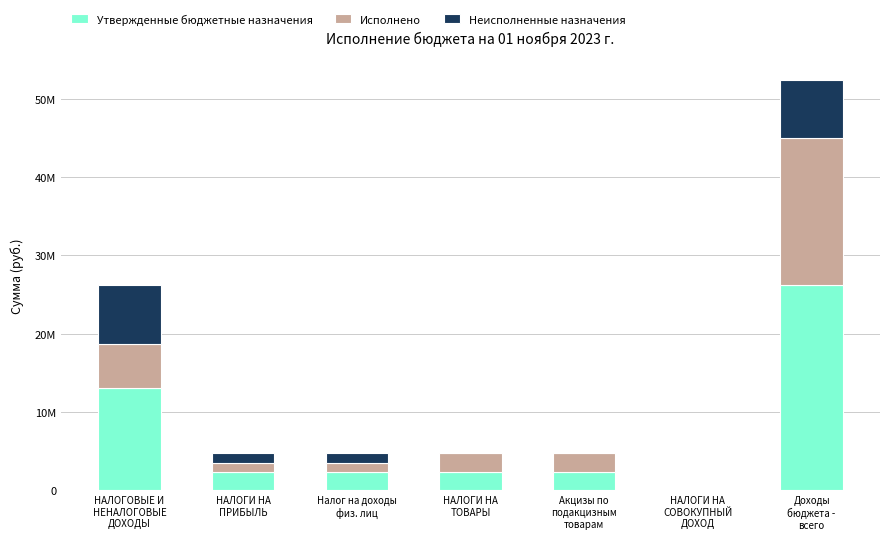

What are all the series names shown in the legend?

Утвержденные бюджетные назначения, Исполнено, Неисполненные назначения